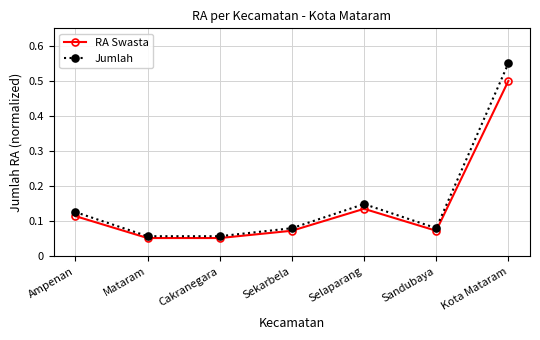

How many Jumlah values are between 0 and 1?

7